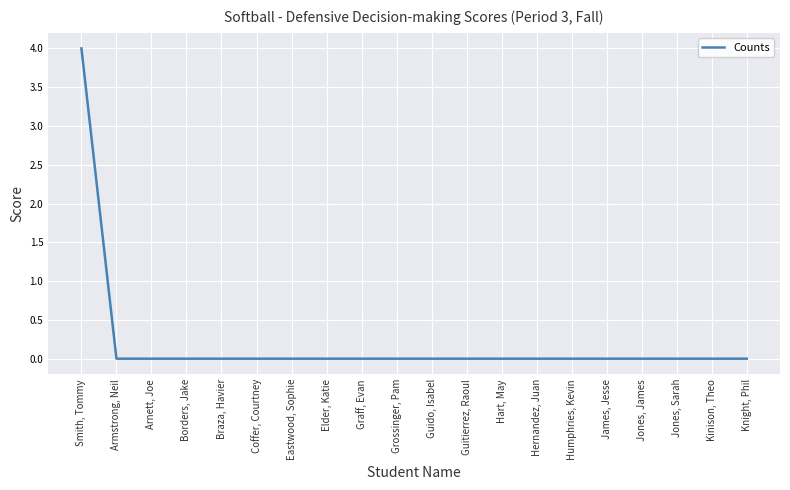

How many lines are shown in the chart?

1